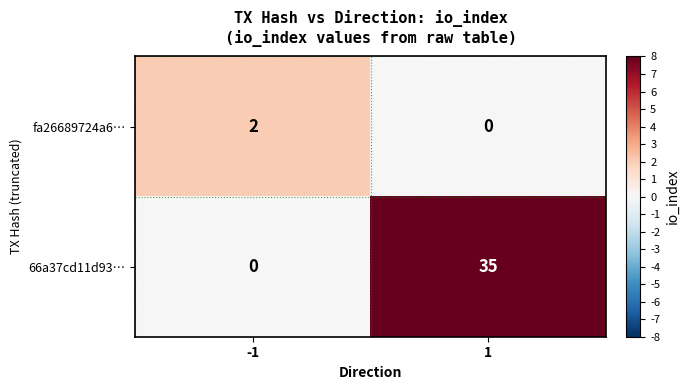

True or false: fa26689724a6… has a value of 2 at -1.

True